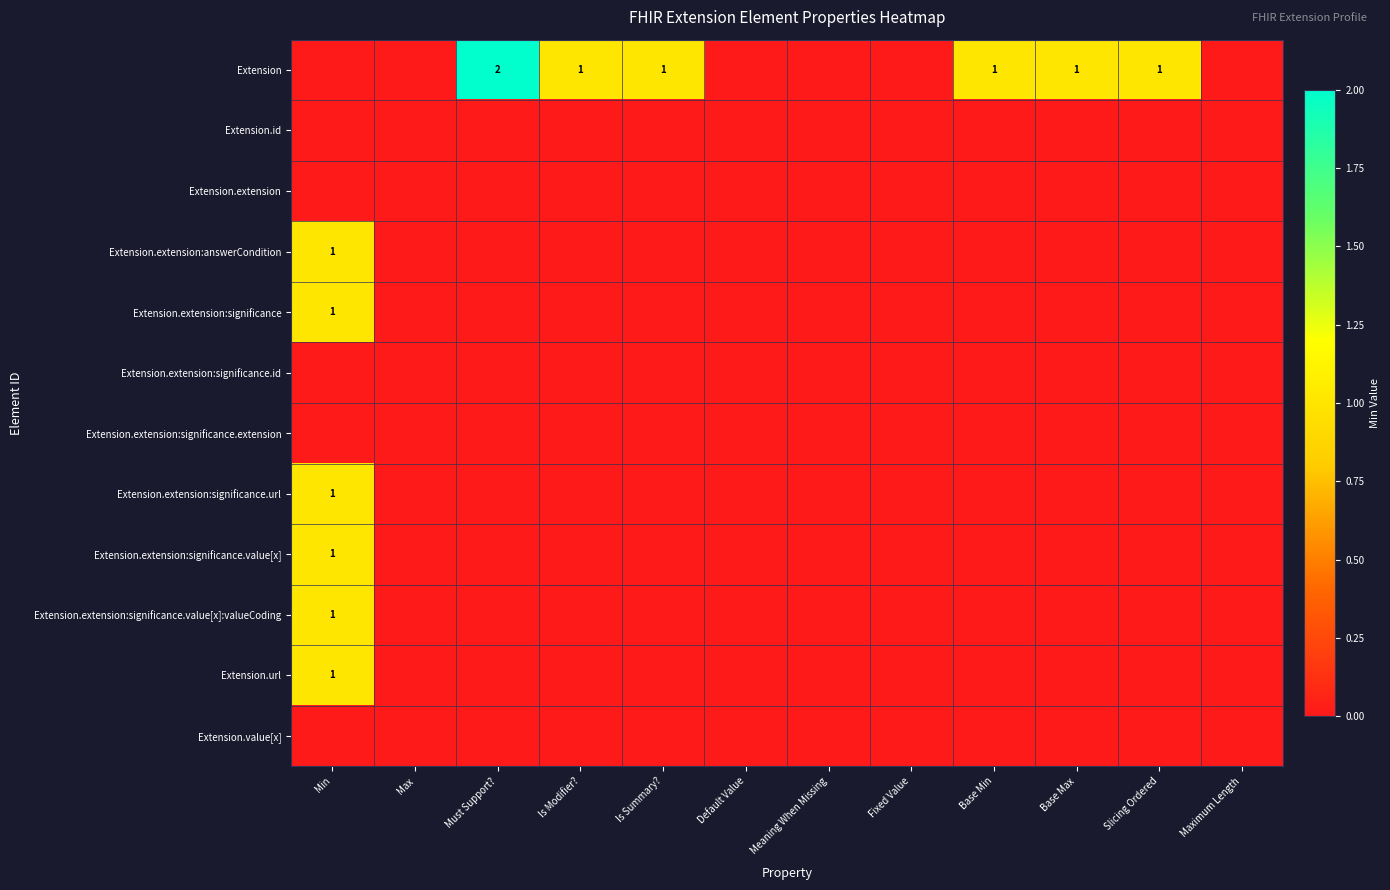

At which label is Extension closest to 1?

Is Modifier?